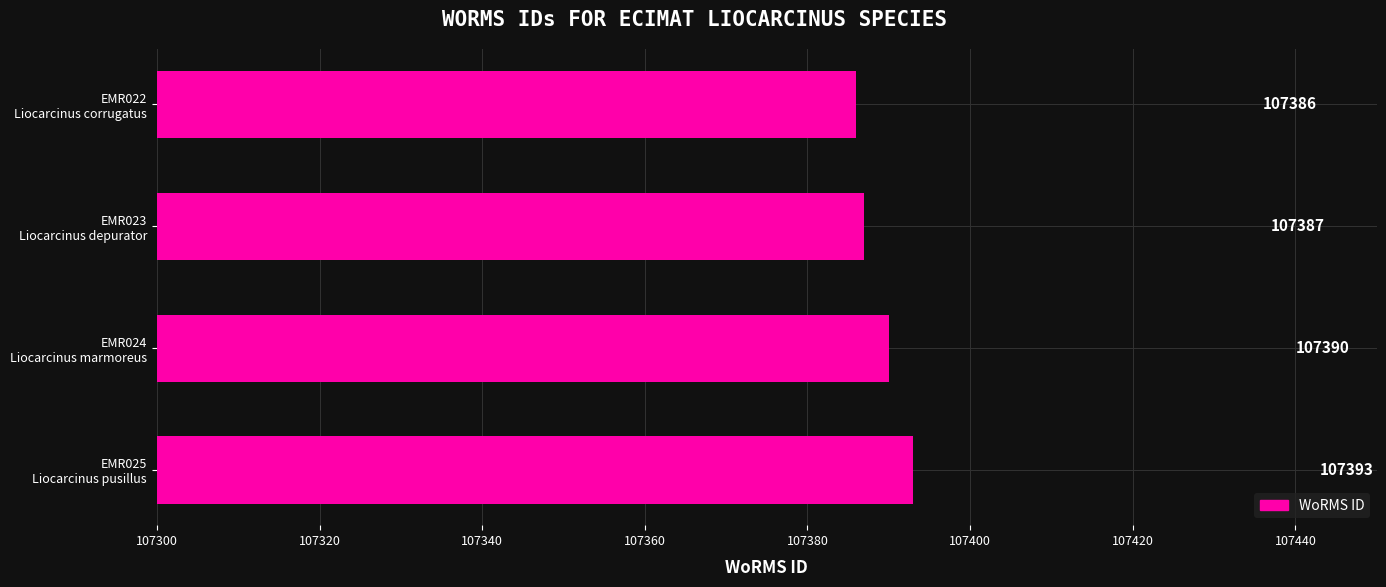

How many bars are there in total?

4